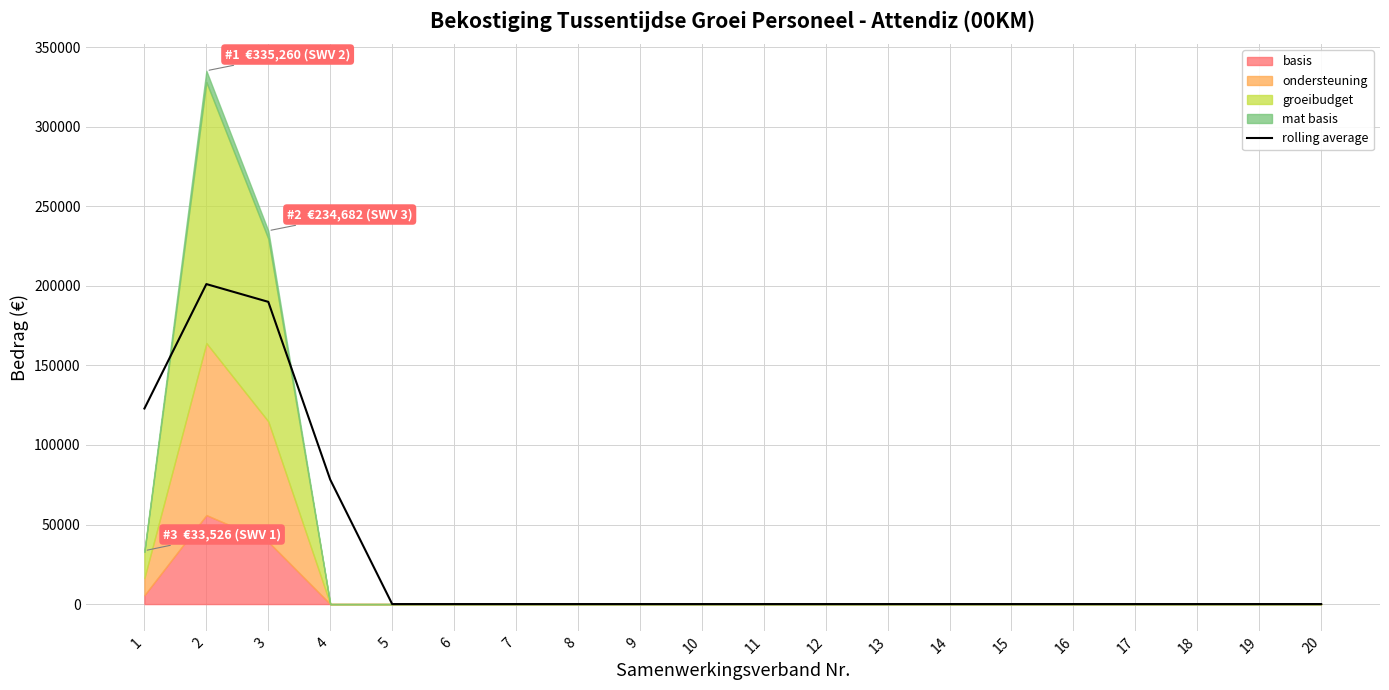

At which category does the chart reach its peak across all series?

2